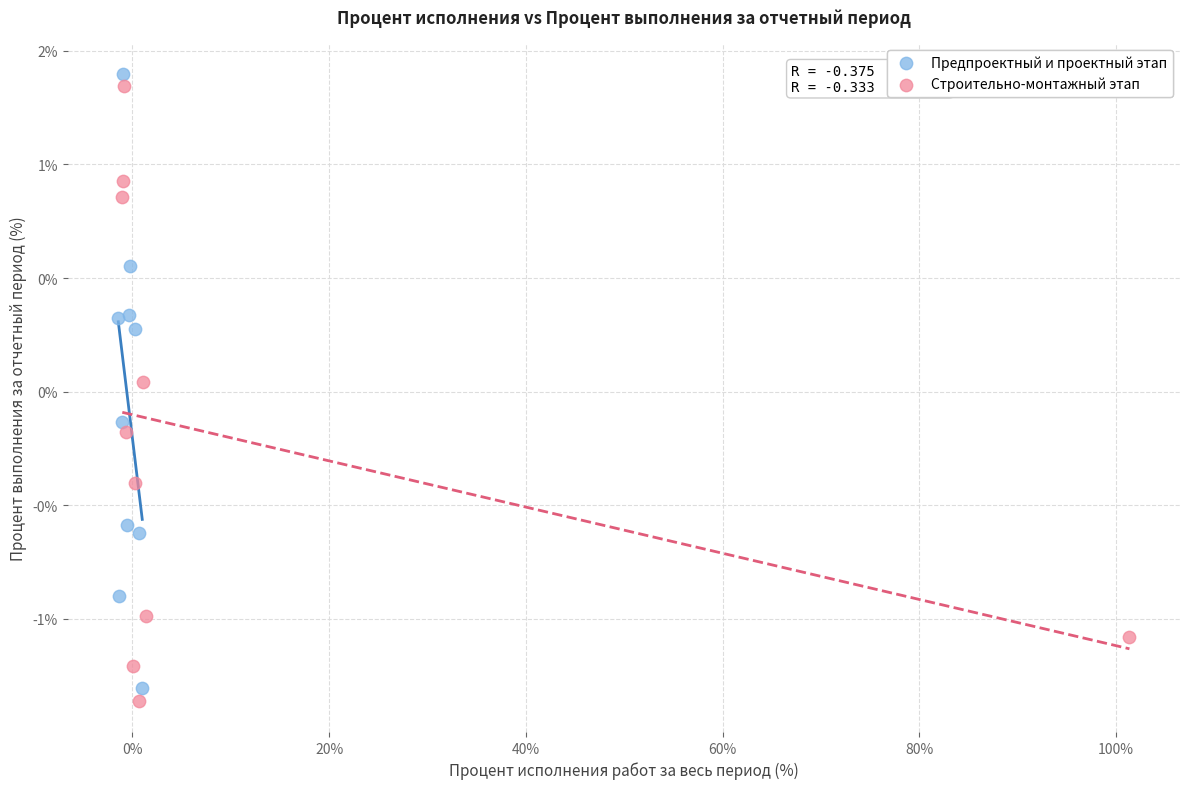

What are all the series names shown in the legend?

Предпроектный и проектный этап, Строительно-монтажный этап